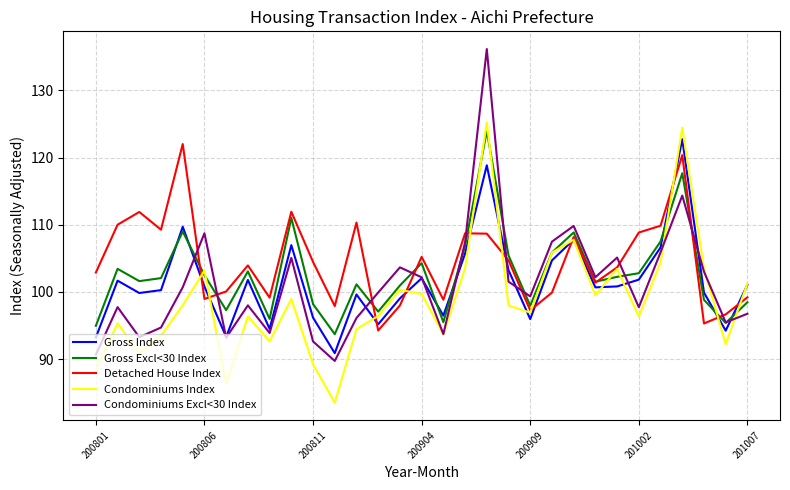

Which series ends up on top after the final intersection of Gross Excl<30 Index and Gross Index?

Gross Index